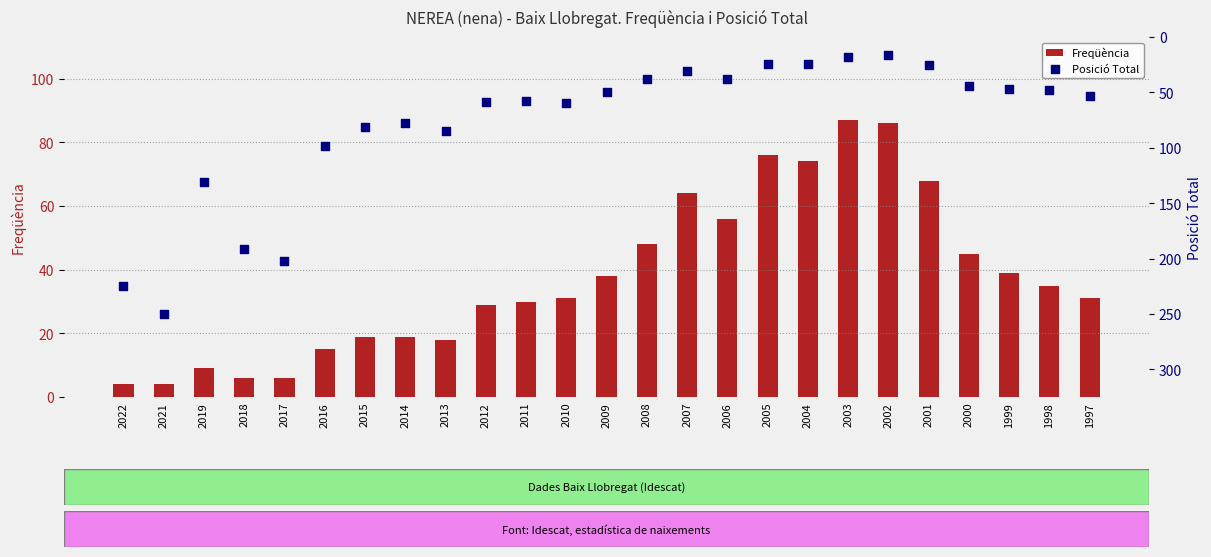

At which category is the sum across all series the highest?

2021